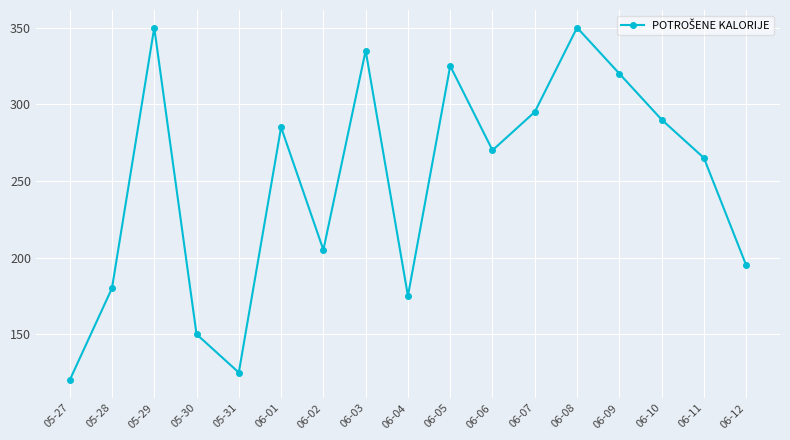

What is the label of the 17th point from the left?

06-12